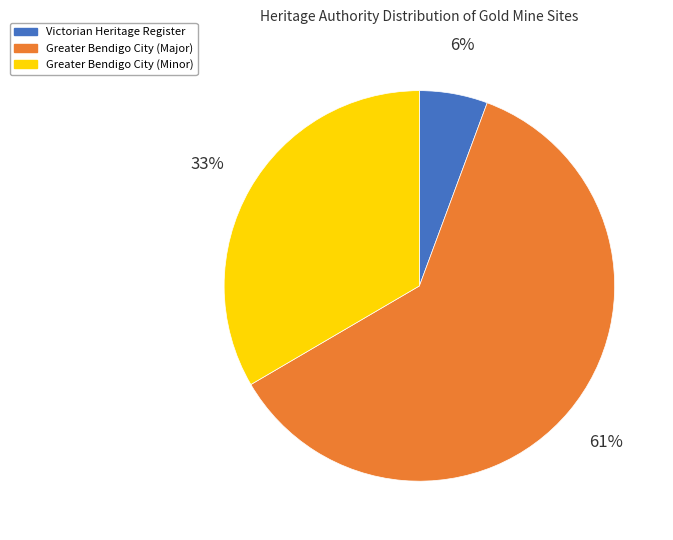

Between 6% and 61%, which is larger?

61%